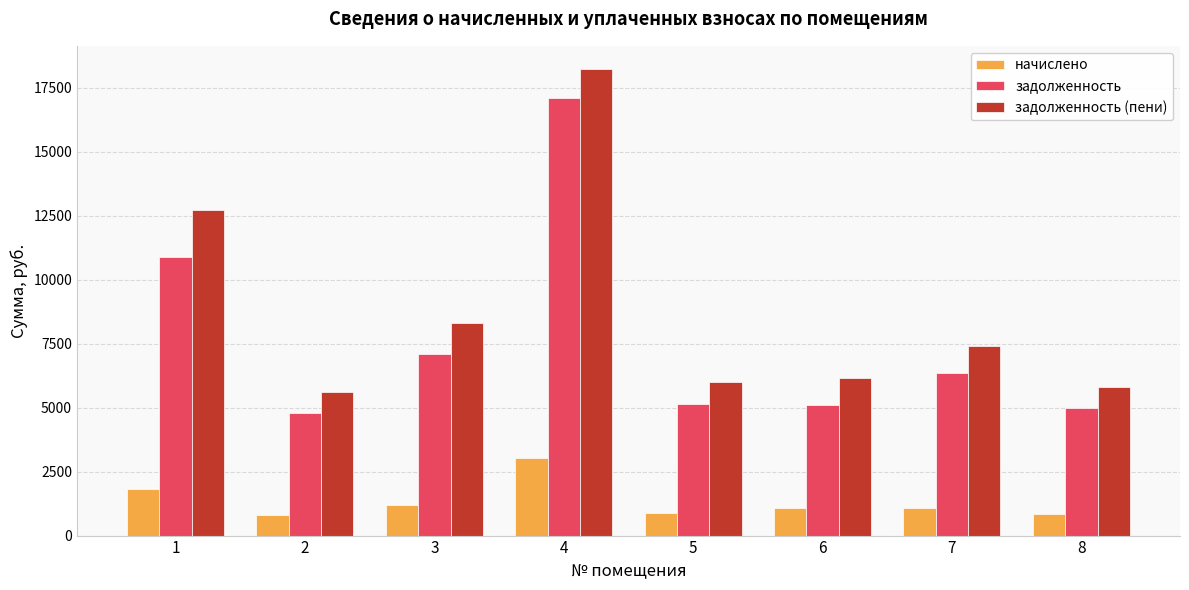

Which series has the largest range (max minus min)?

задолженность (пени)